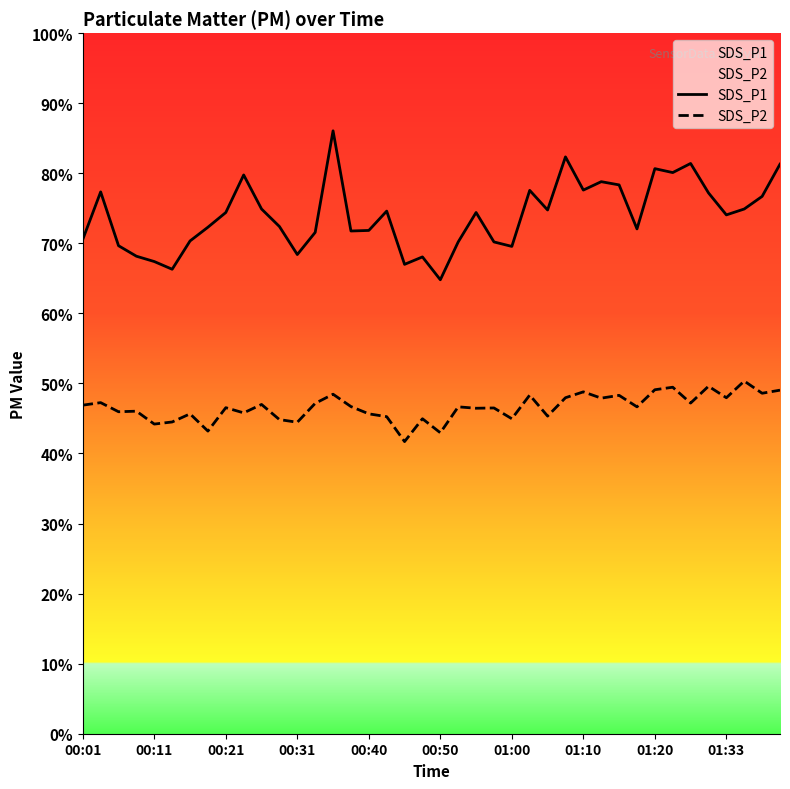

Which series has the widest spread of values?

SDS_P1